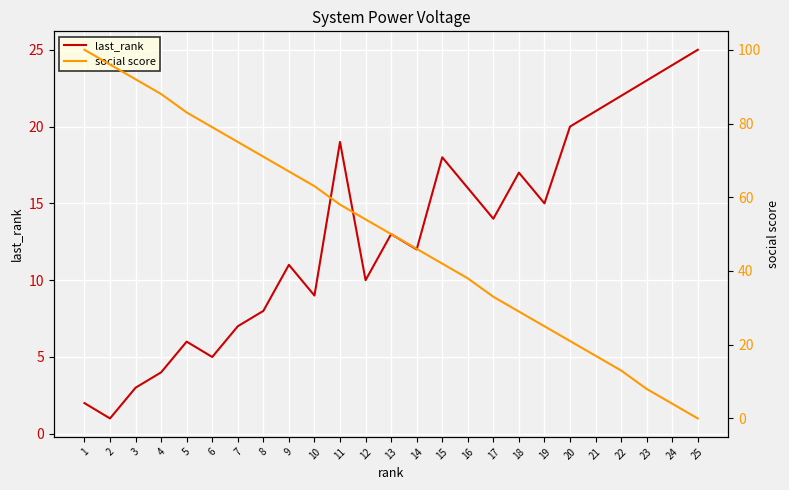

At which label is social score closest to 50?

13